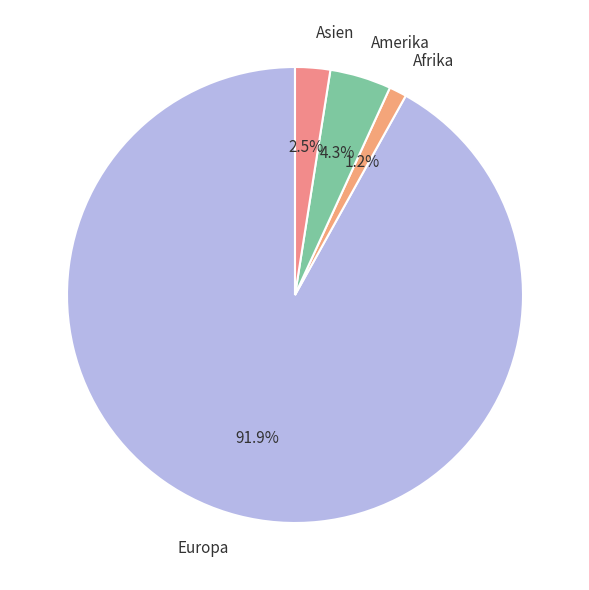

Which slice is the largest?

Europa